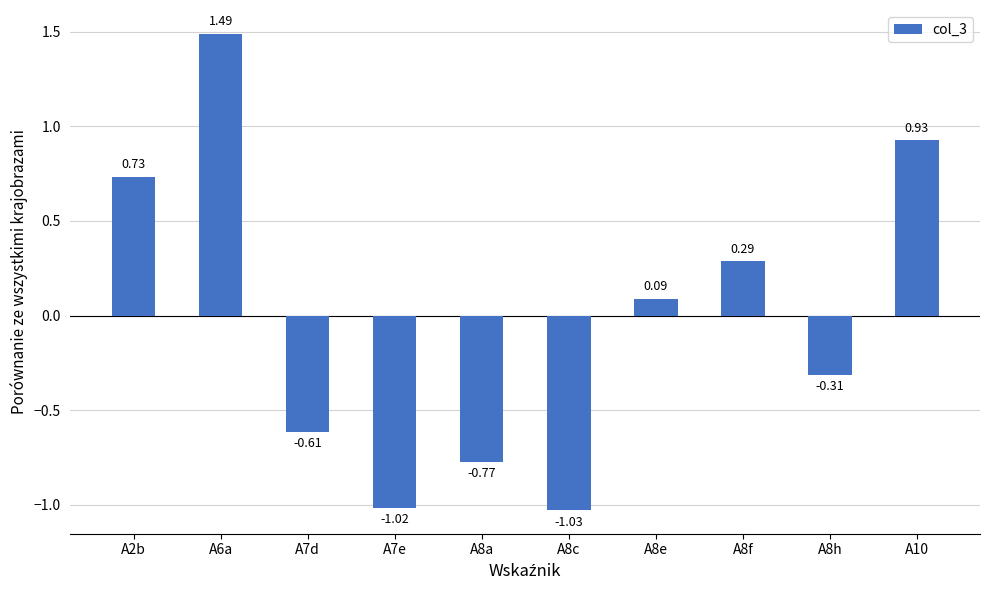

What is the sum of the values at A8h and A7d?

-0.9